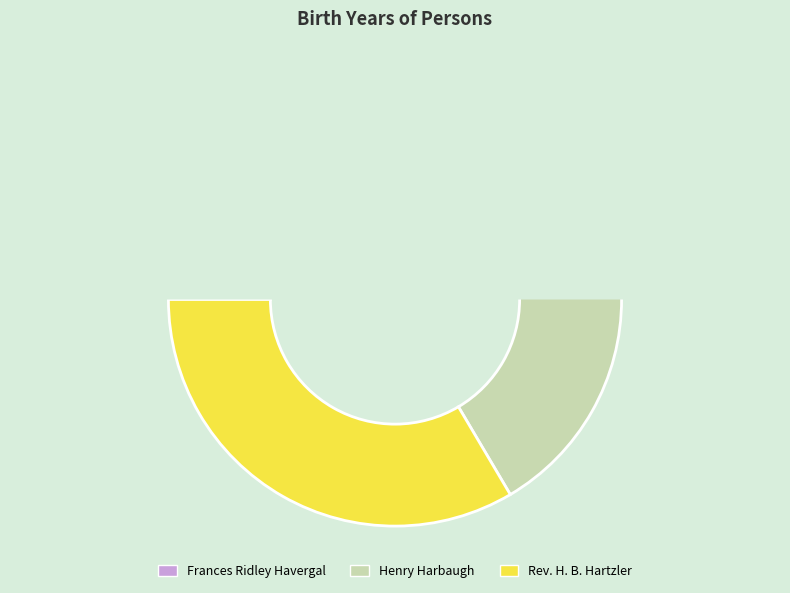

What is the total percentage of Frances Ridley Havergal and Rev. H. B. Hartzler?

66.9%